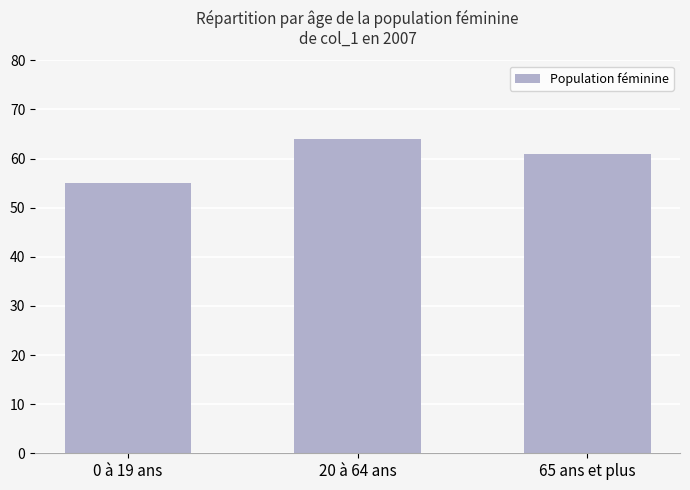

Which category has the lowest value across all series?

0 à 19 ans